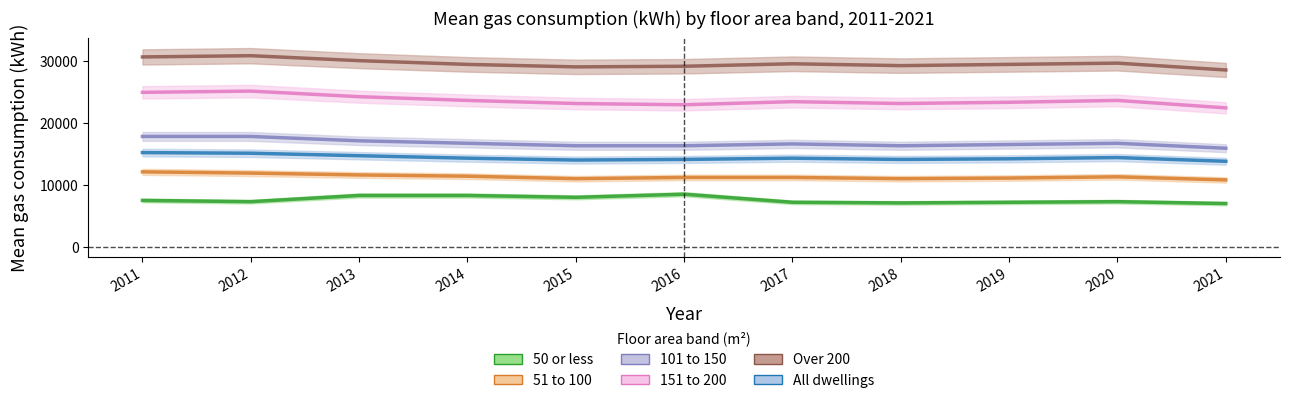

Where is the first local maximum for 151 to 200?

2012